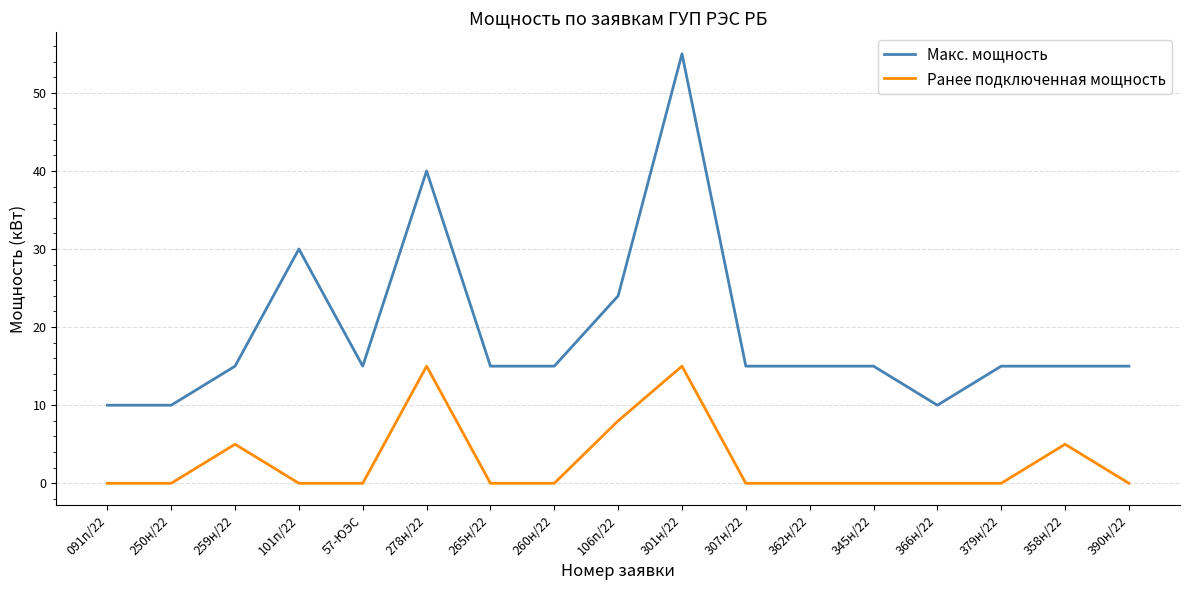

Is it true that Ранее подключенная мощность equals 6 at 265н/22?

False